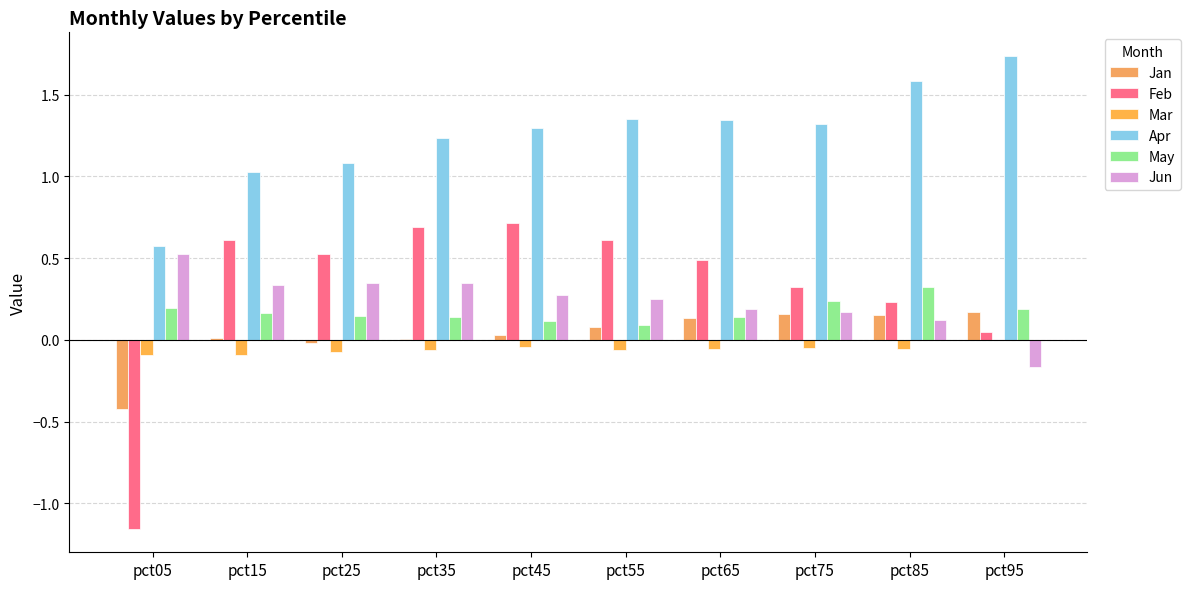

Reading right to left, list all the values displayed in this chart.

Jan: 0.2	0.2	0.2	0.1	0.1	0.0	0.0	-0.0	0.0	-0.4
Feb: 0.0	0.2	0.3	0.5	0.6	0.7	0.7	0.5	0.6	-1.2
Mar: -0.0	-0.1	-0.0	-0.1	-0.1	-0.0	-0.1	-0.1	-0.1	-0.1
Apr: 1.7	1.6	1.3	1.3	1.4	1.3	1.2	1.1	1.0	0.6
May: 0.2	0.3	0.2	0.1	0.1	0.1	0.1	0.1	0.2	0.2
Jun: -0.2	0.1	0.2	0.2	0.3	0.3	0.3	0.4	0.3	0.5